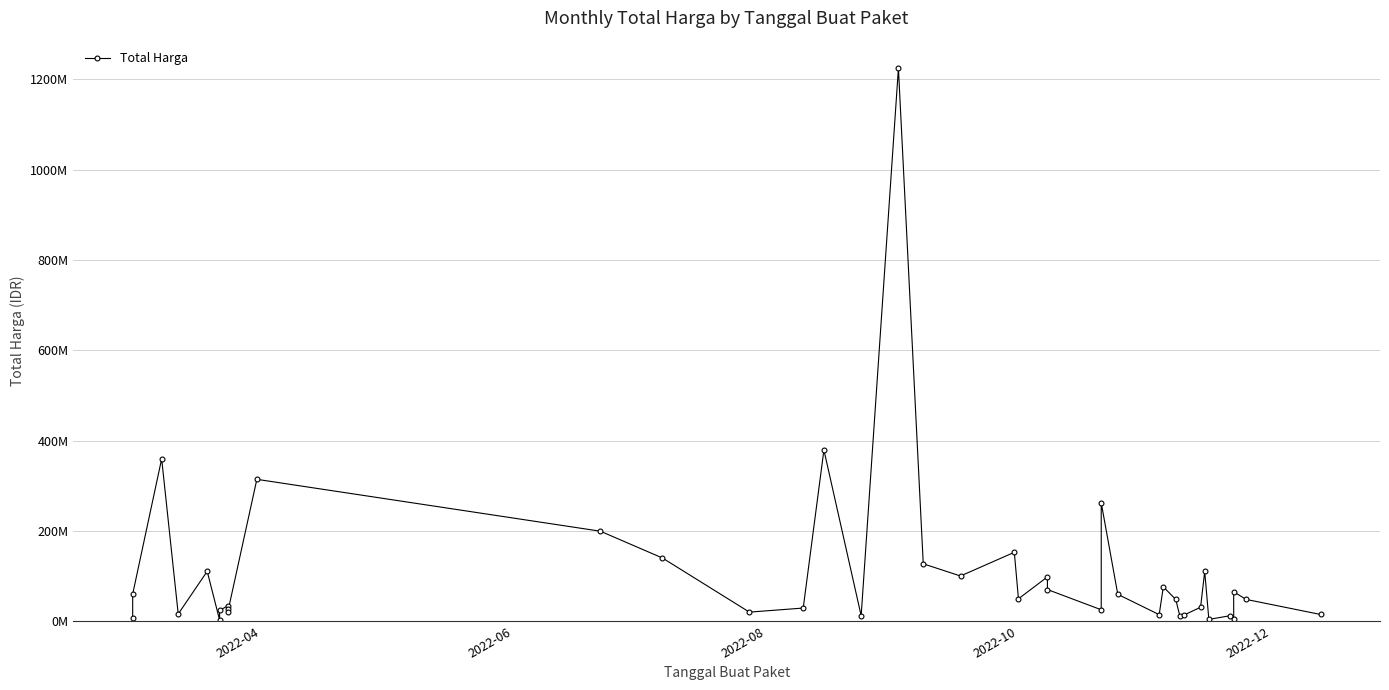

Reading left to right, transcribe all the data shown in this chart.

6936000	59935000	359500000	15787200	110389990	2395750	23680800	34132505	27720000	21231000	314121780	199200000	139800000	19950000	29000000	379075000	12000000	1224682000	127000000	100000000	152477000	49478000	98000000	70000000	25200000	262118150	59375000	14400000	75920000	48140000	11100000	13442000	30800000	110000000	3825000	11800000	5093000	65000000	48140000	14750000